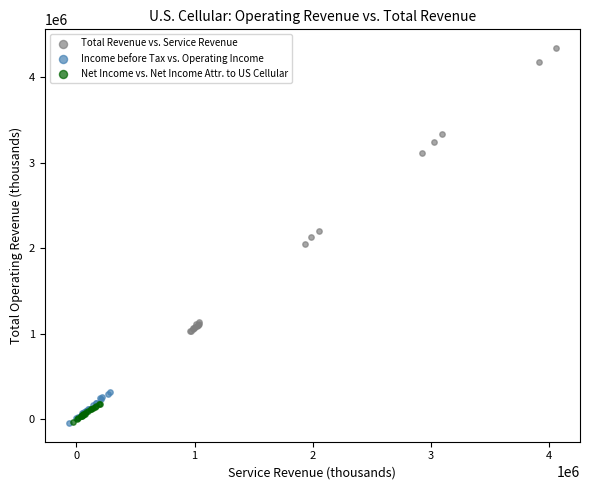

Which series has the largest Y range (max minus min)?

Total Revenue vs. Service Revenue